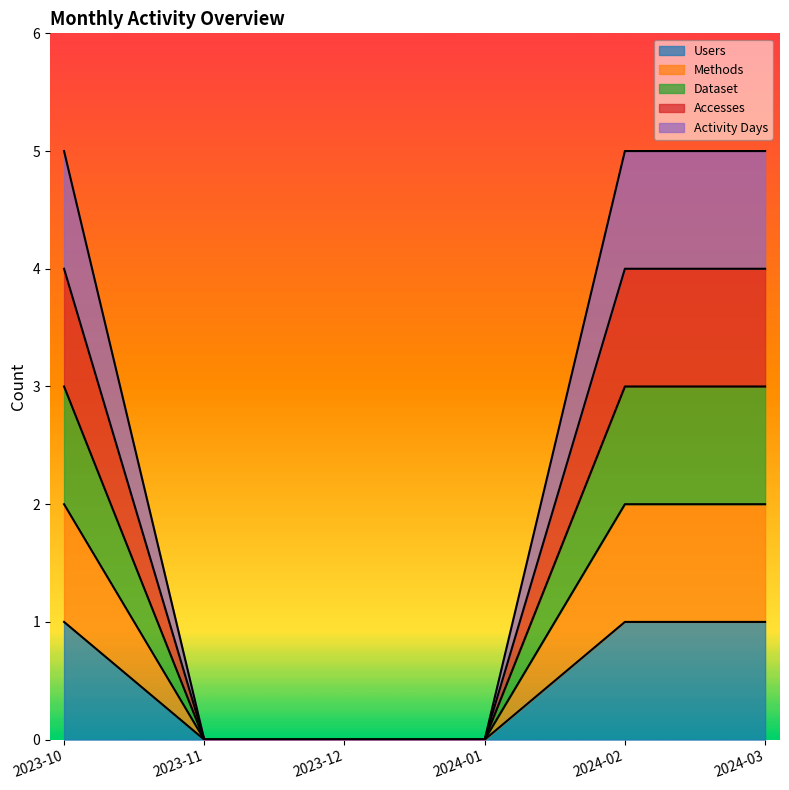

What is the difference between the maximum and minimum values in the Users series?

1